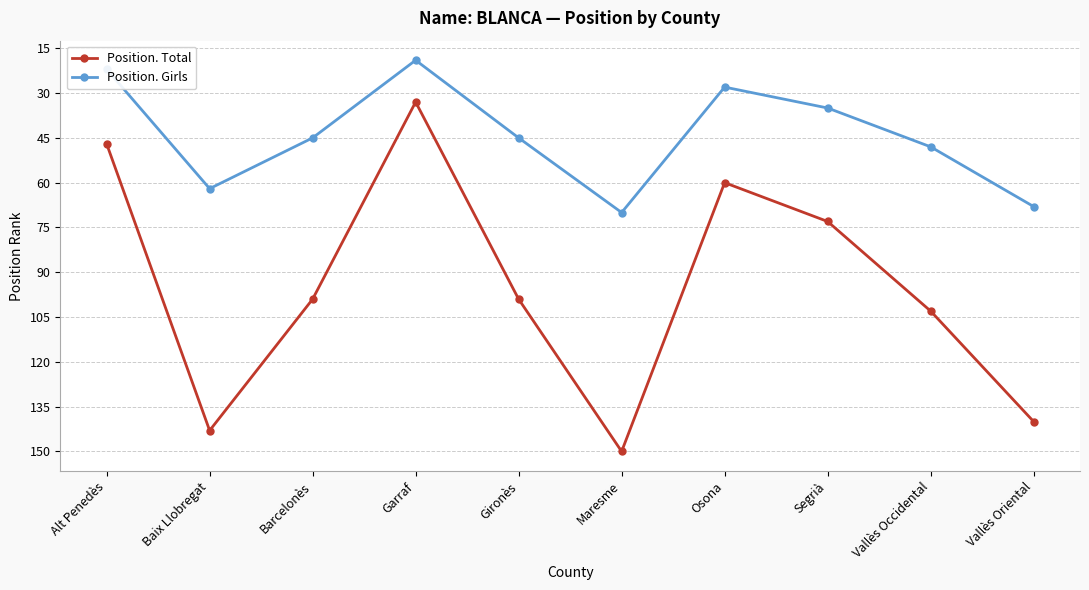

At which category does Position. Girls reach its first local valley?

Garraf